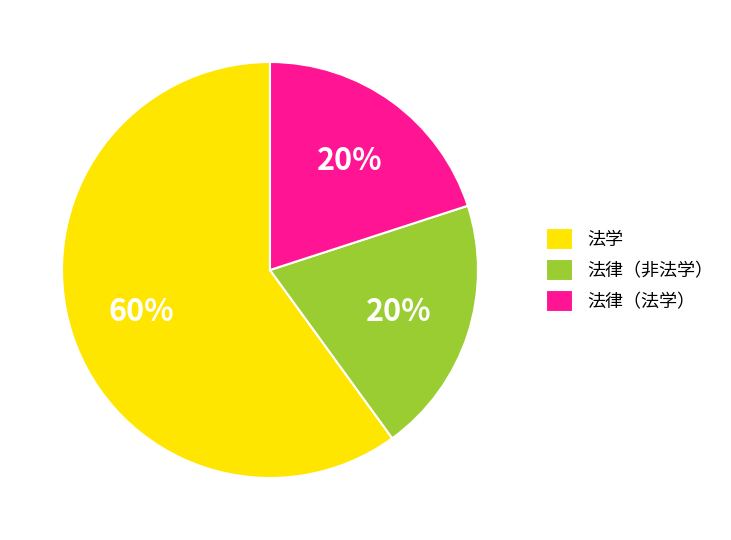

Combined, do 法学 and 法律（法学） account for over 50%?

Yes